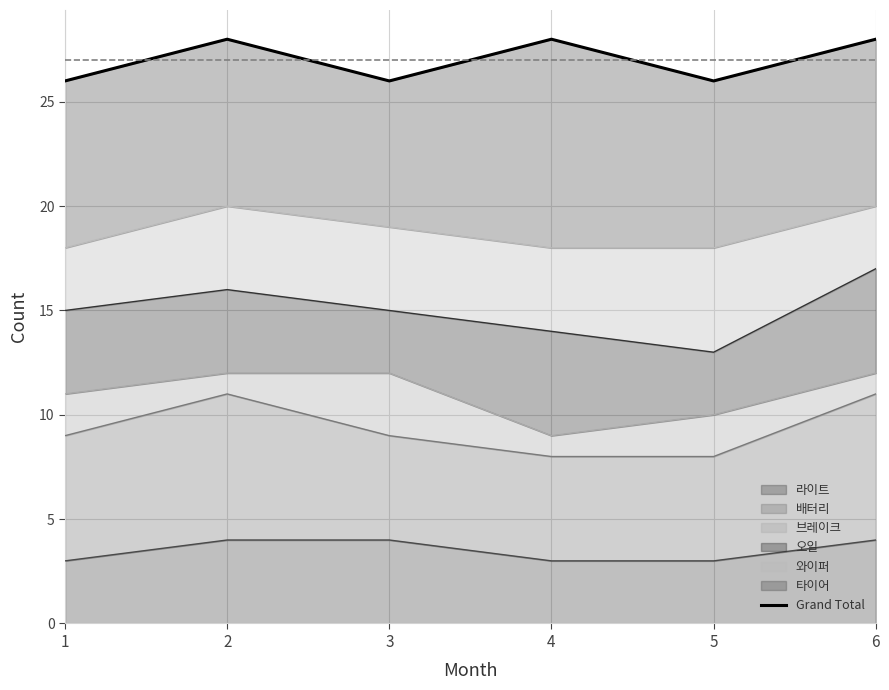

Read the value at 4.

28